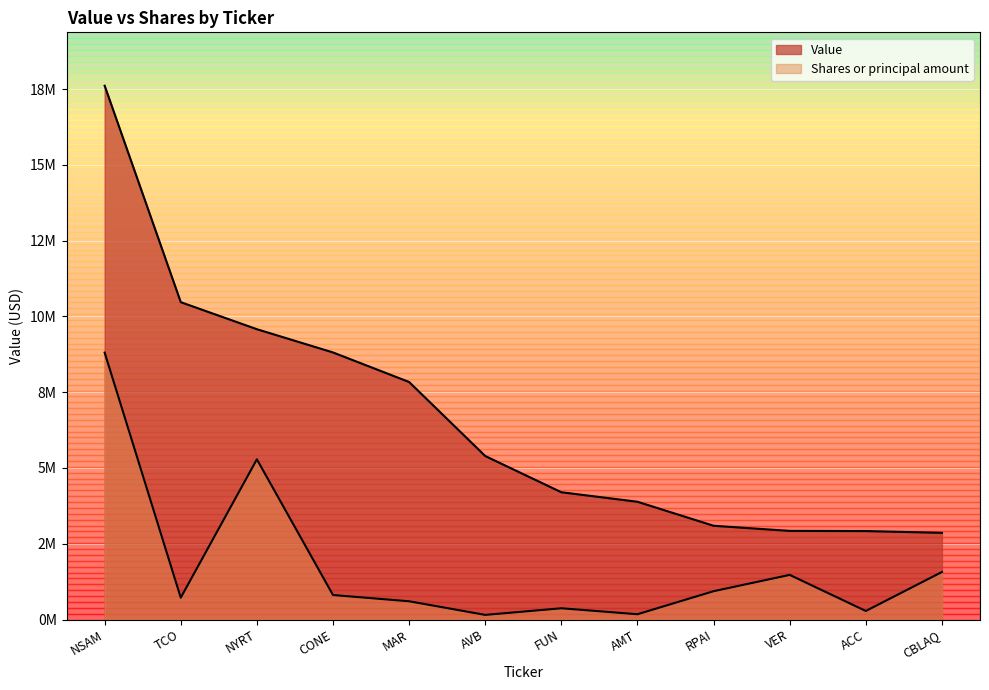

The Shares or principal amount series shows 453903.8 at TCO. True or false?

False